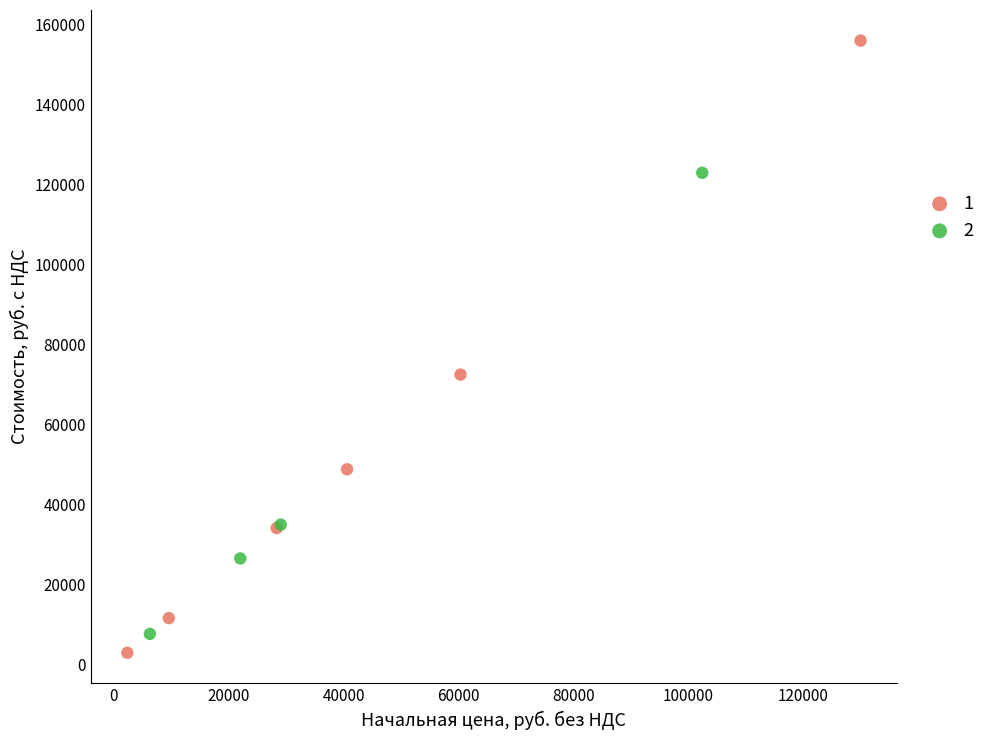

What are all the series names shown in the legend?

1, 2